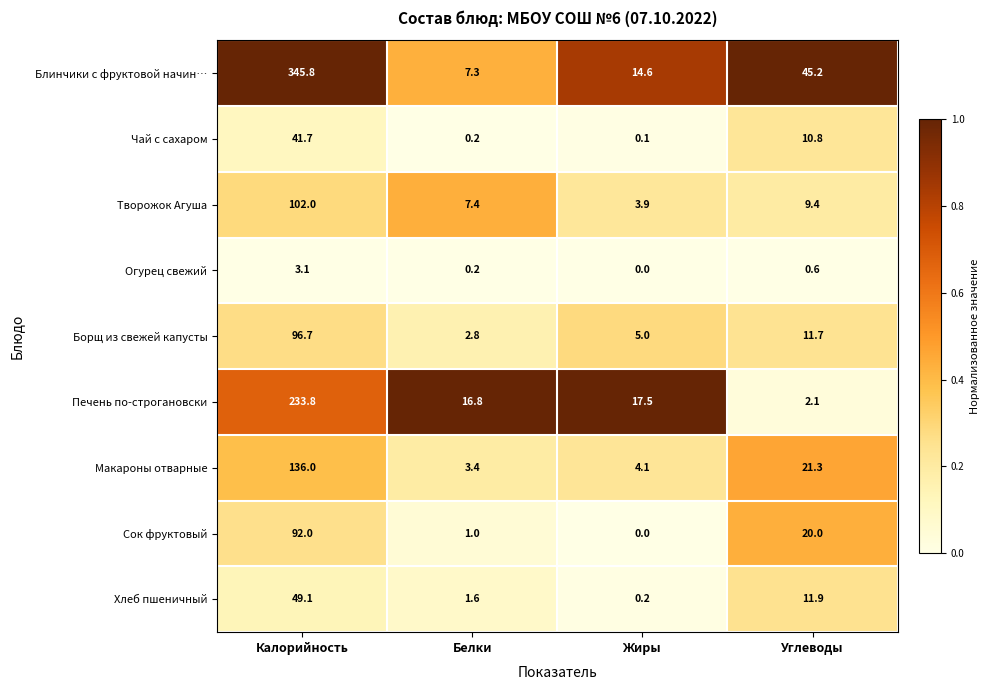

Is it true that Борщ из свежей капусты equals 8.4 at Жиры?

False